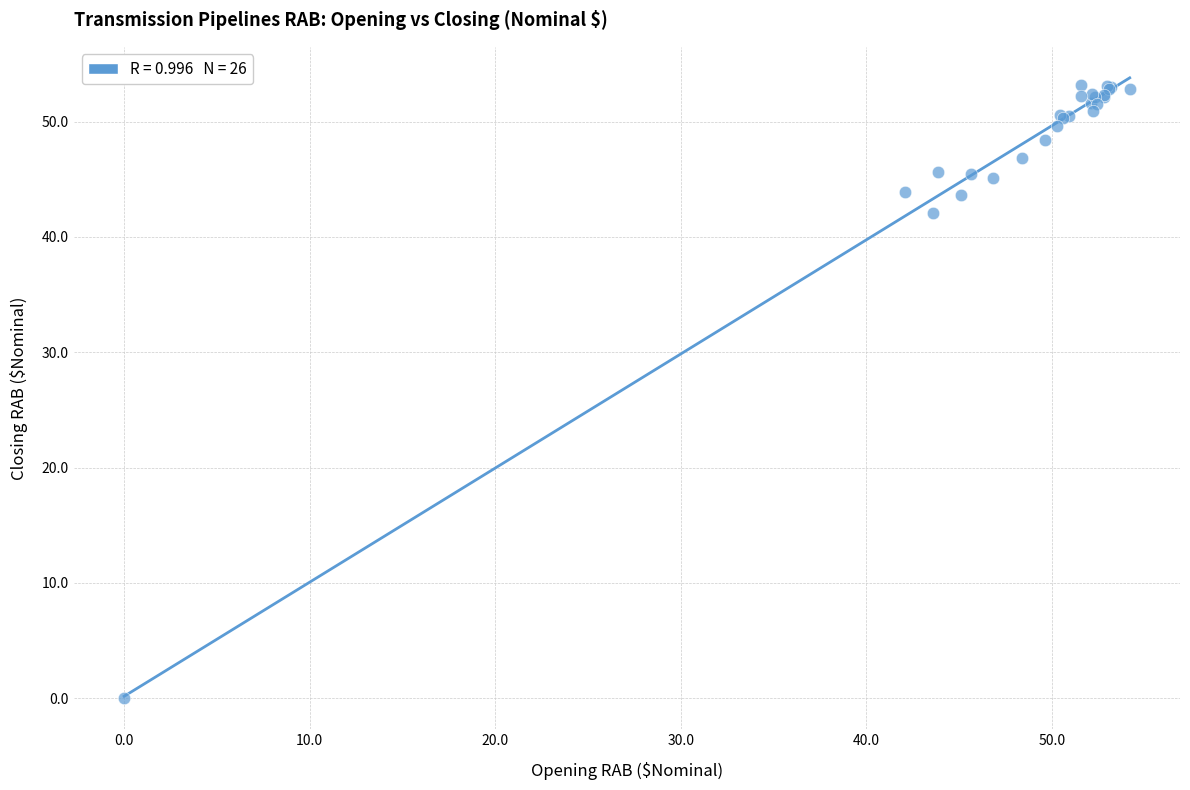

What Y value in the scatter plot is closest to 26?

42.1